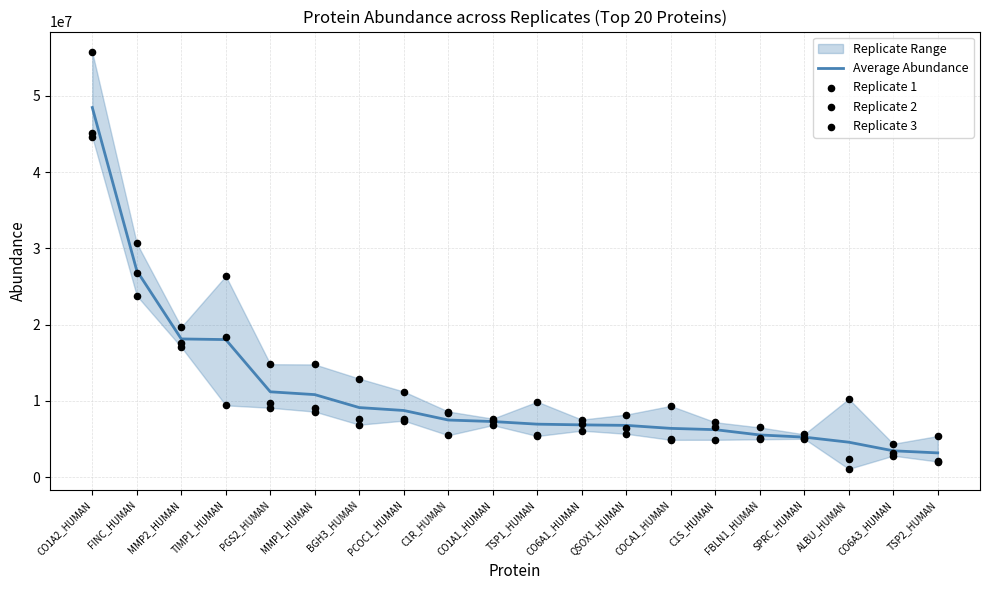

Is the value of Replicate 2 at C1R_HUMAN greater than the value of Replicate 1 at MMP2_HUMAN?

No